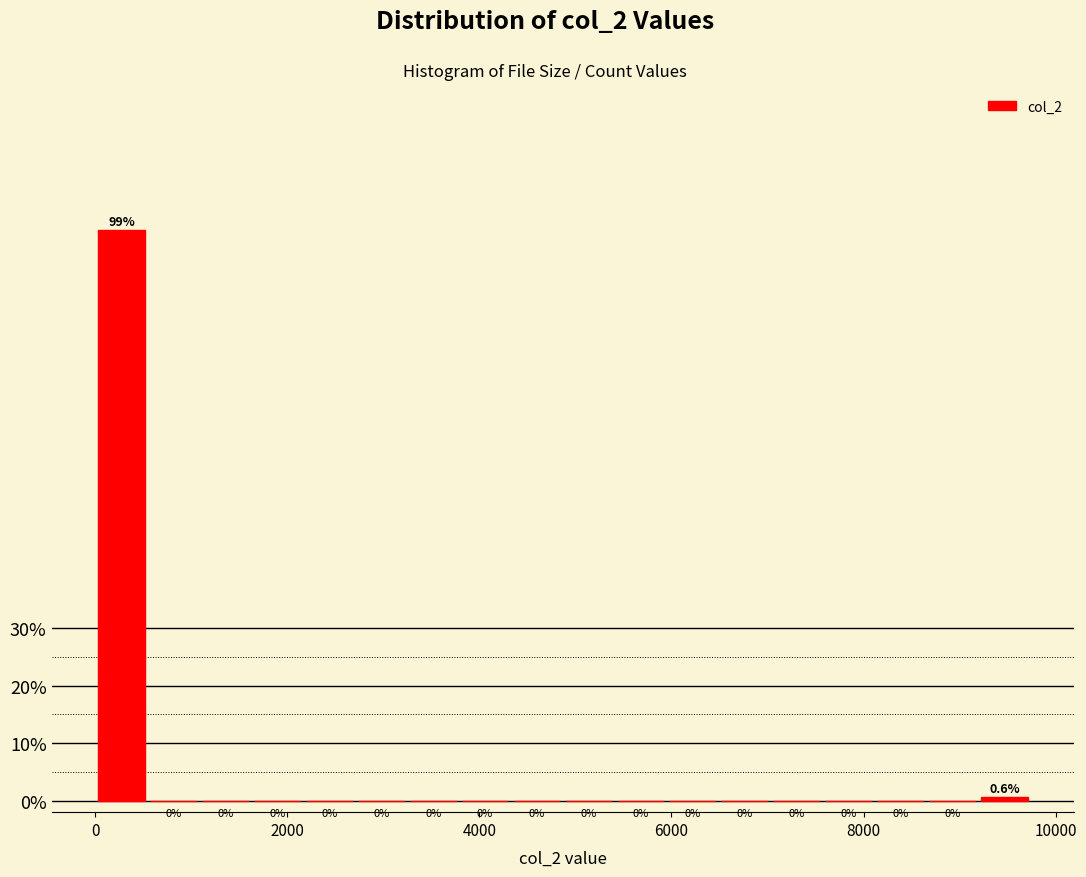

Read against the x-axis, roughly where is the centre of the tallest bar?

200